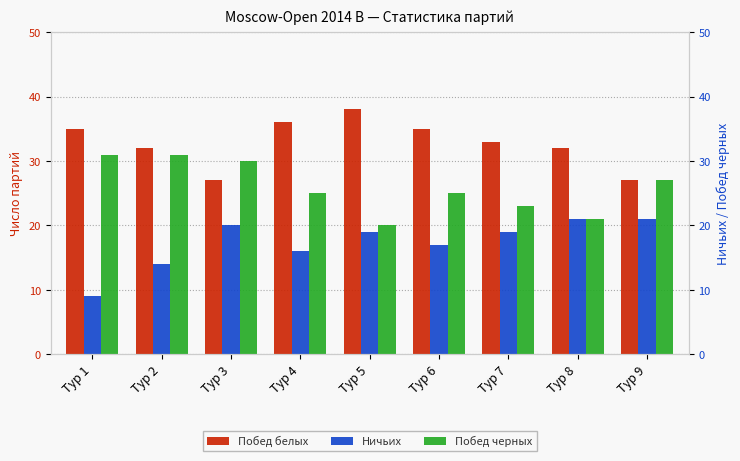

What are all the series names shown in the legend?

Побед белых, Ничьих, Побед черных